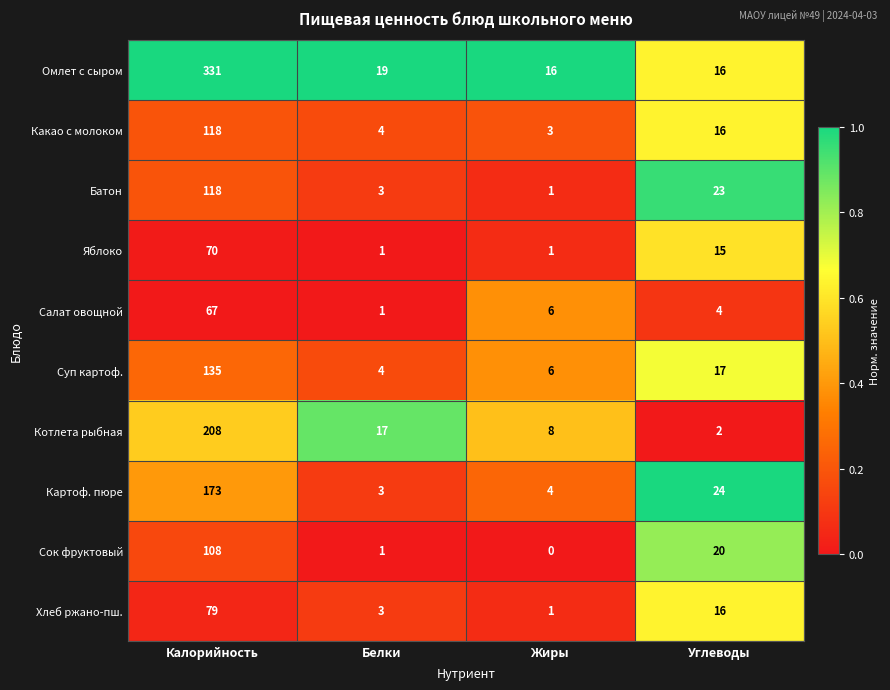

The Котлета рыбная series shows 4 at Белки. True or false?

False